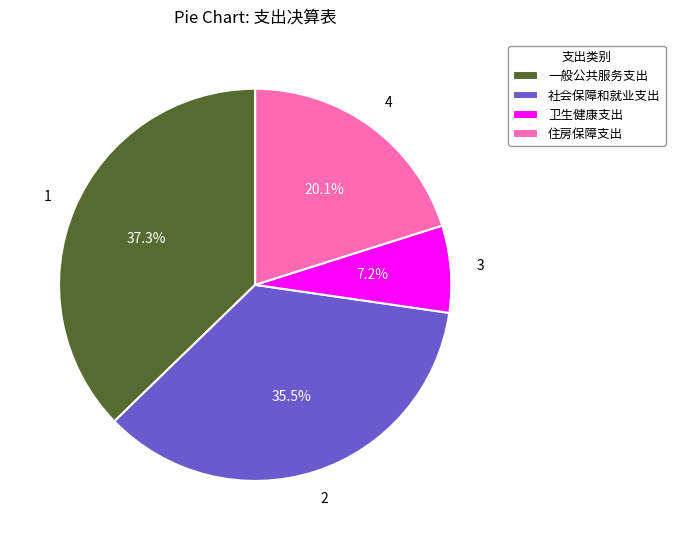

How many slices are in this pie chart?

4